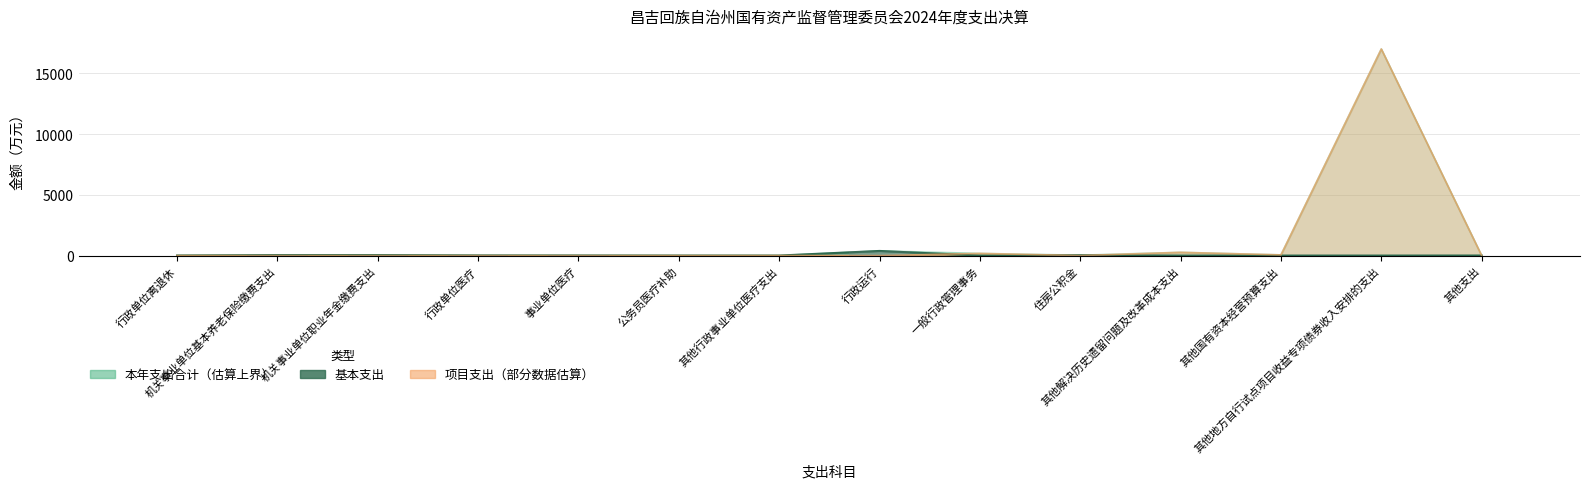

What is the sum of the 项目支出 values at 一般行政管理事务 and 住房公积金?

176.8